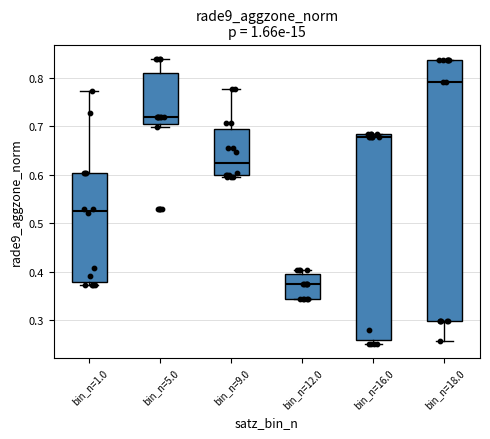

Which box has the lowest median line?

bin_n=12.0